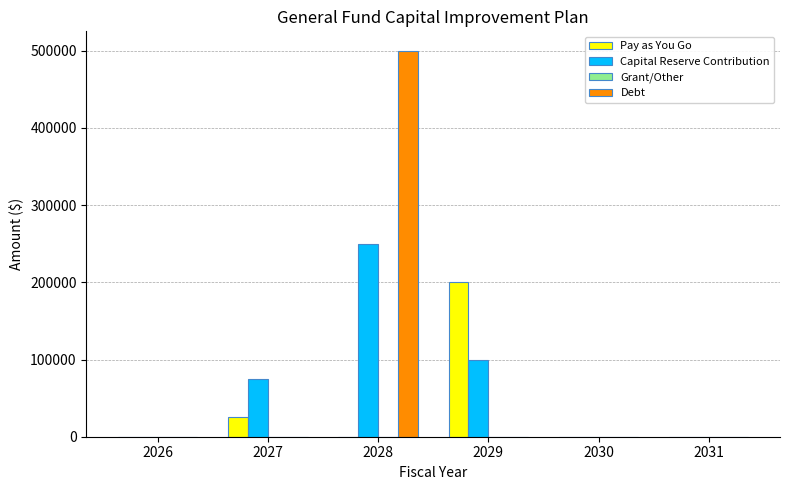

How many data points does each series have?

6